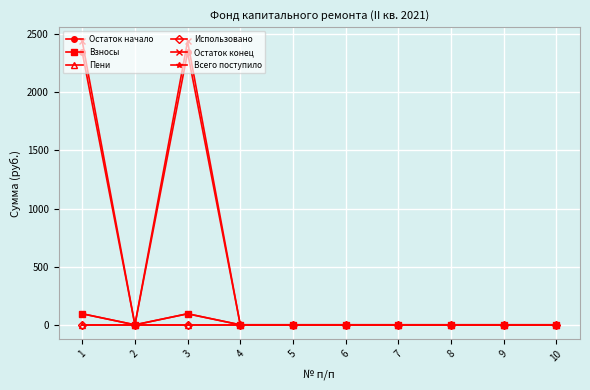

Does the chart have visible grid lines?

Yes